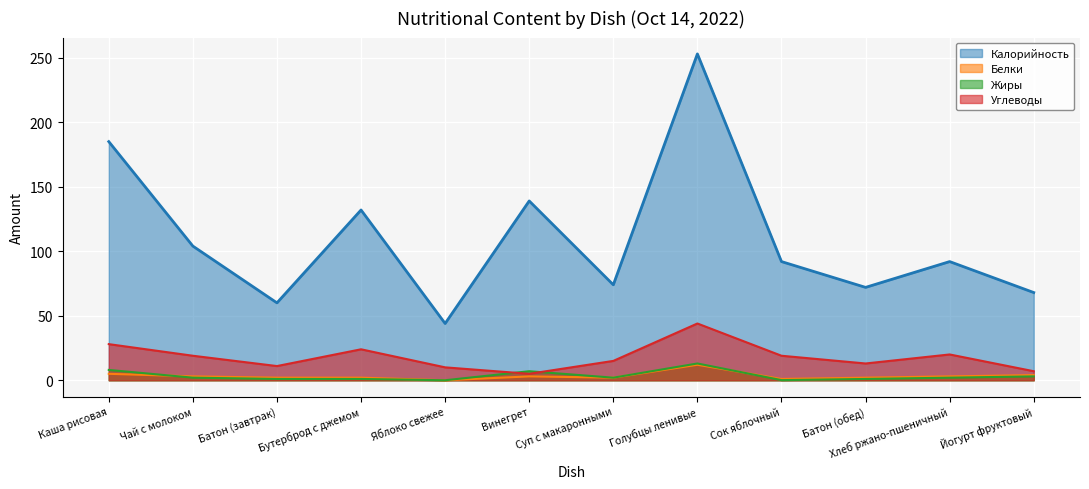

How many lines are shown in the chart?

4